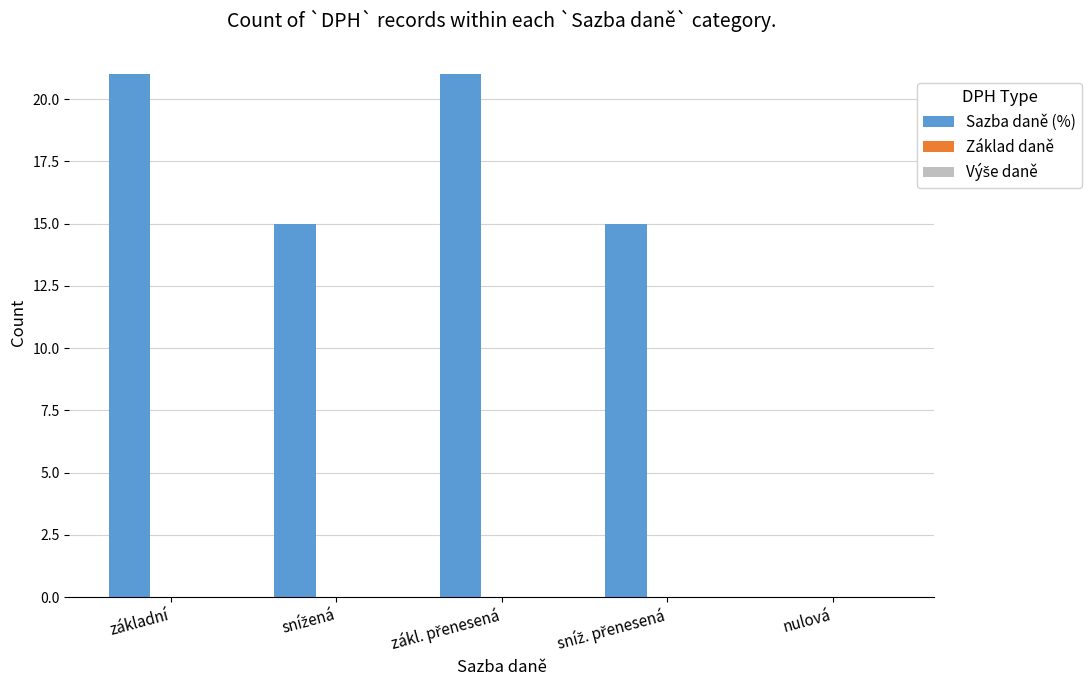

What is the sum of all values?

72